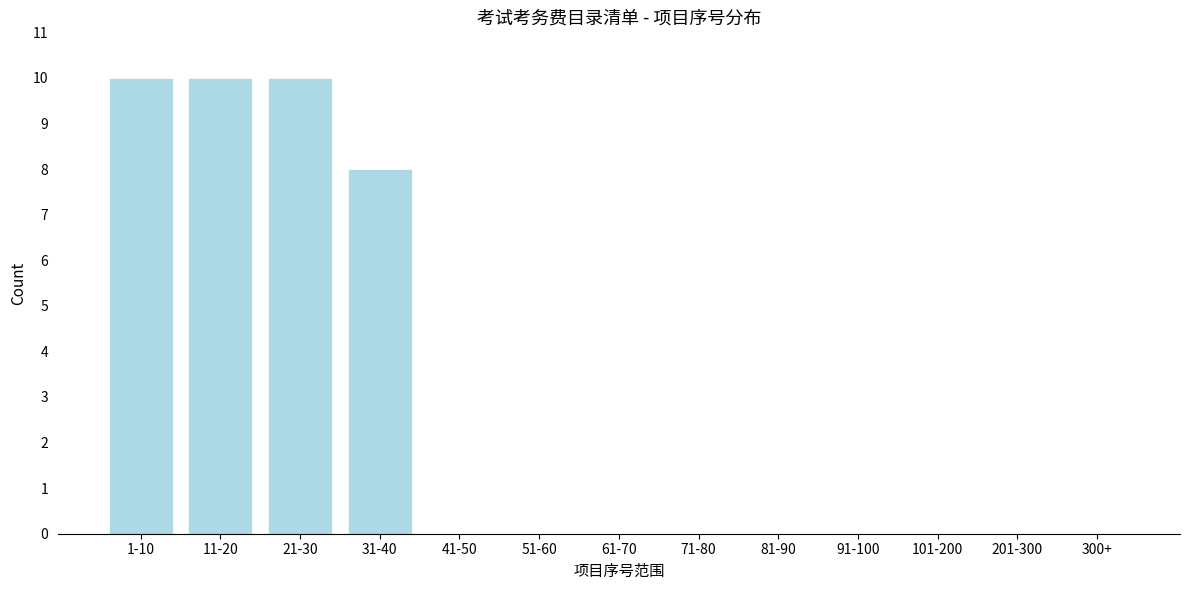

Reading left to right, extract all data points from this chart.

1-10=10	11-20=10	21-30=10	31-40=8	41-50=0	51-60=0	61-70=0	71-80=0	81-90=0	91-100=0	101-200=0	201-300=0	300+=0